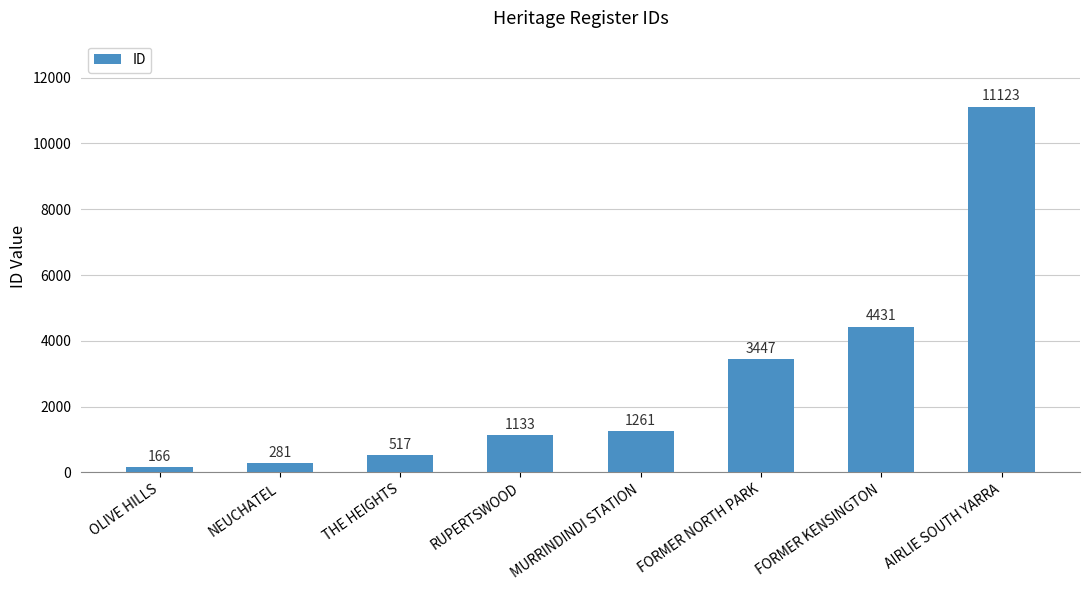

Count the number of categories in the chart.

8